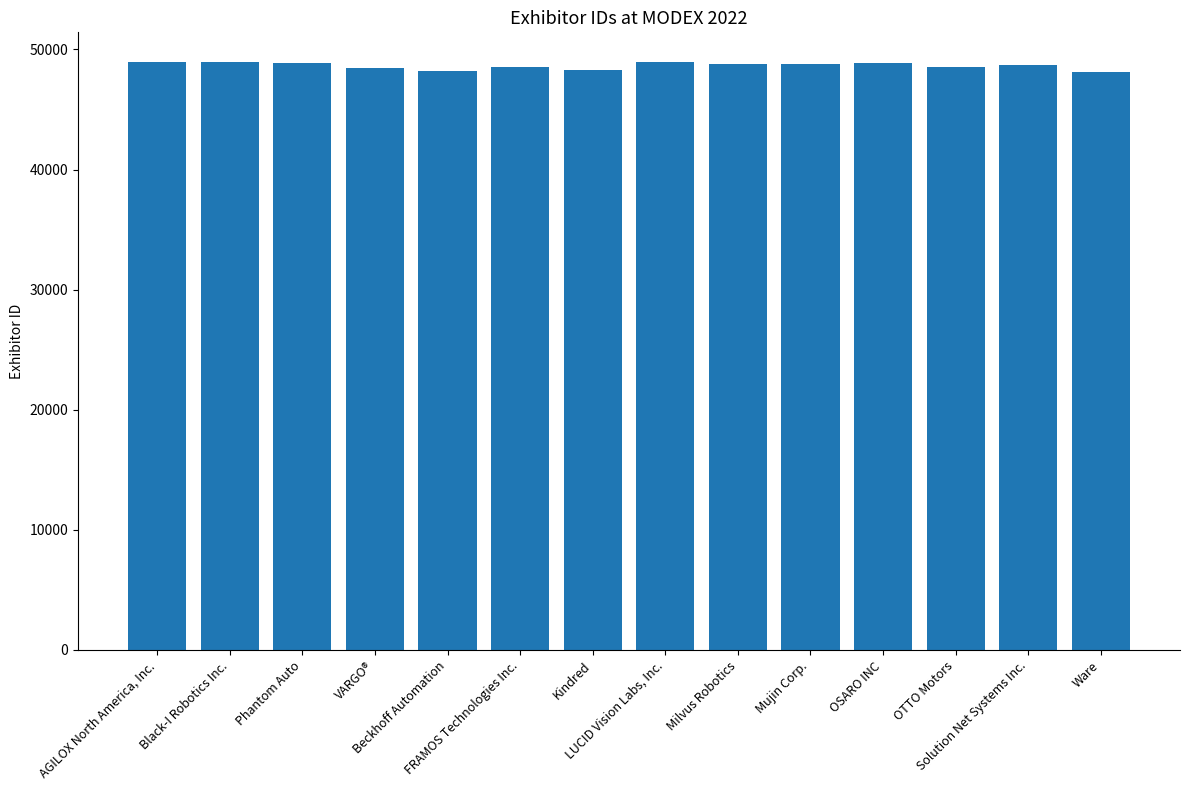

What is the label of the 12th bar from the right?

Phantom Auto